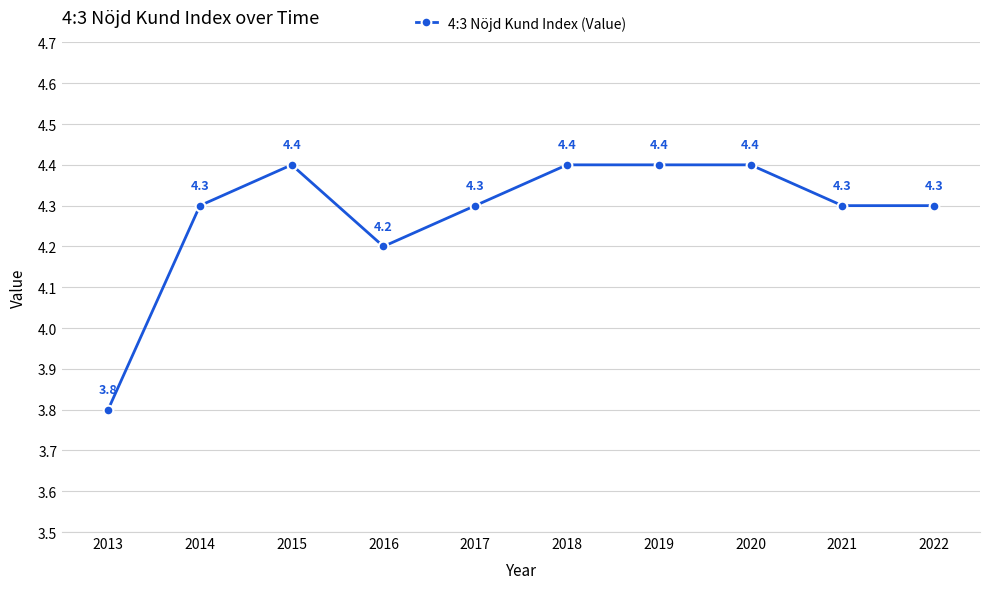

At which category does the data reach its first local peak?

2015